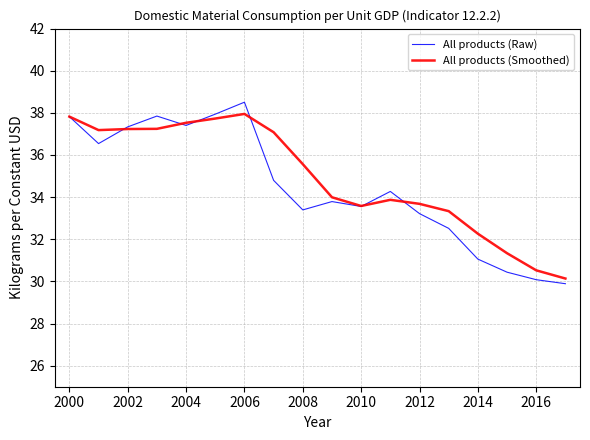

What is the smallest value displayed?

29.9